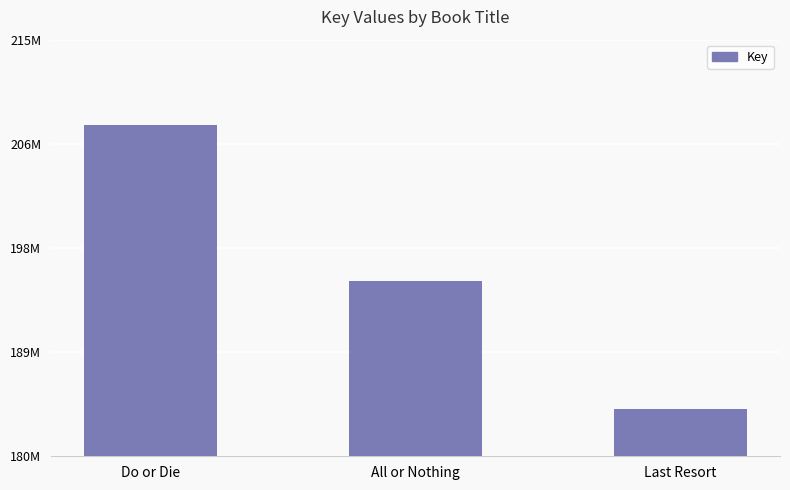

Between Do or Die and Last Resort, which is larger?

Do or Die